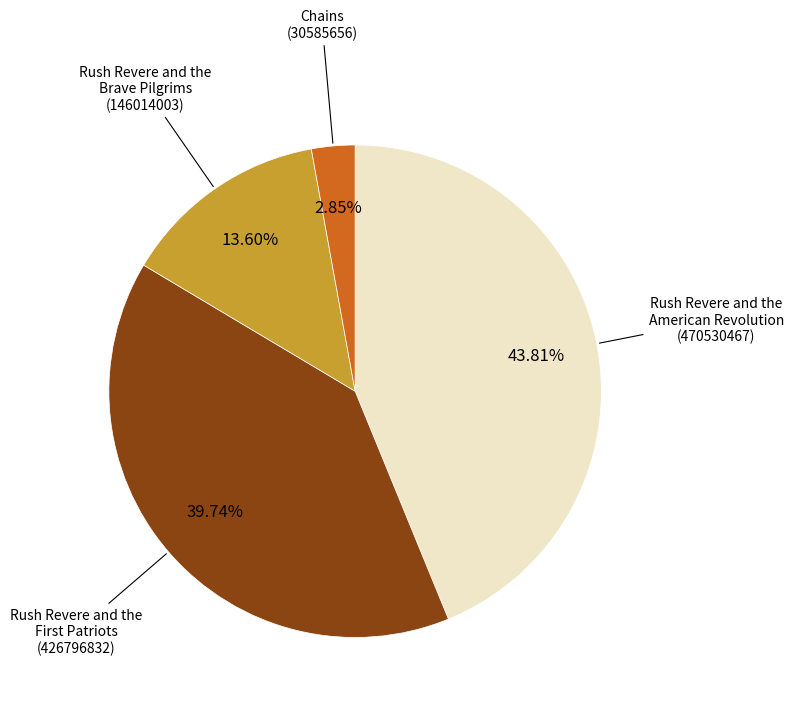

Is there a majority slice in this chart?

No